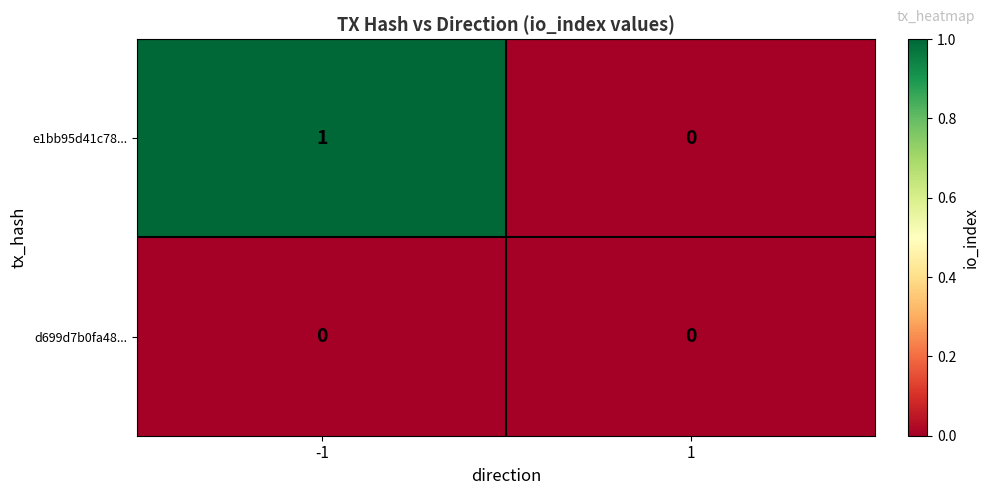

Between -1 and 1, which series saw the biggest shift?

e1bb95d41c78...